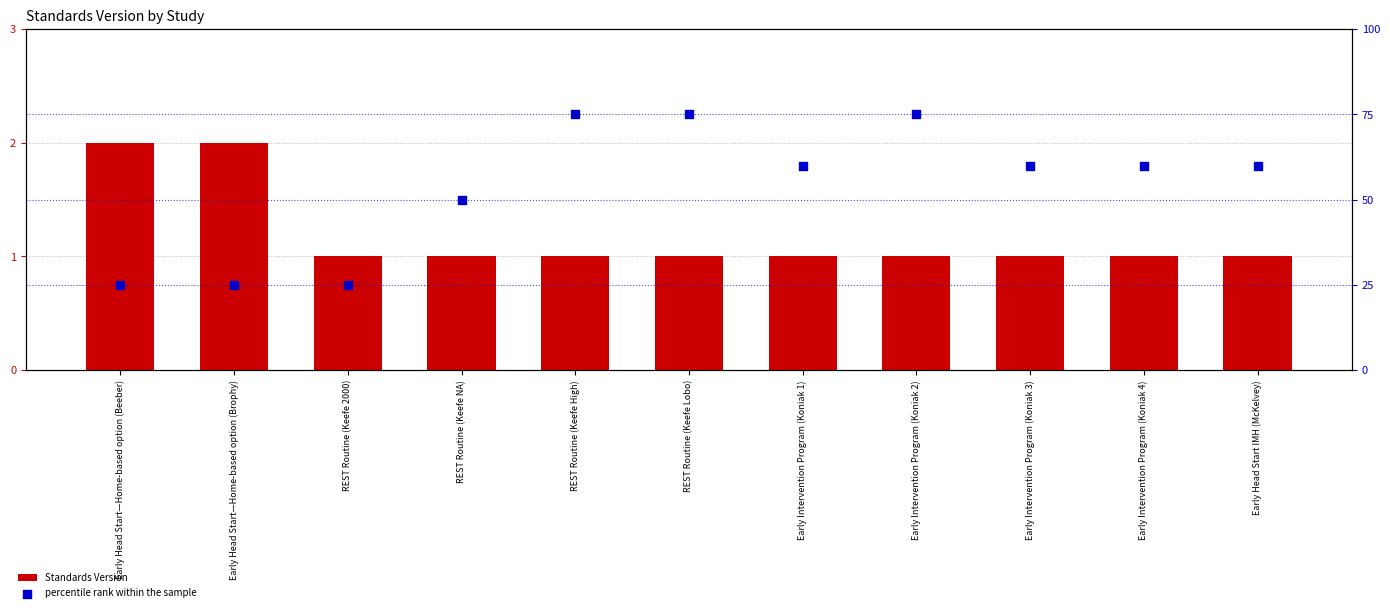

Which series contains the lowest Y value?

Standards Version